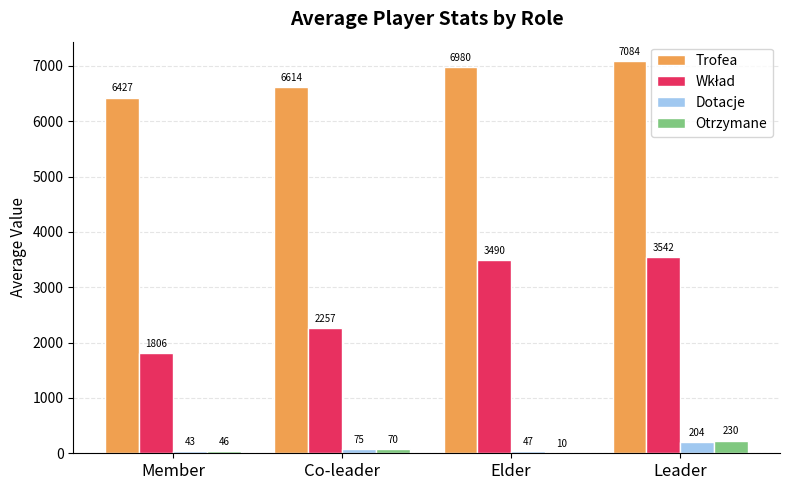

At which label is Dotacje closest to 123?

Co-leader